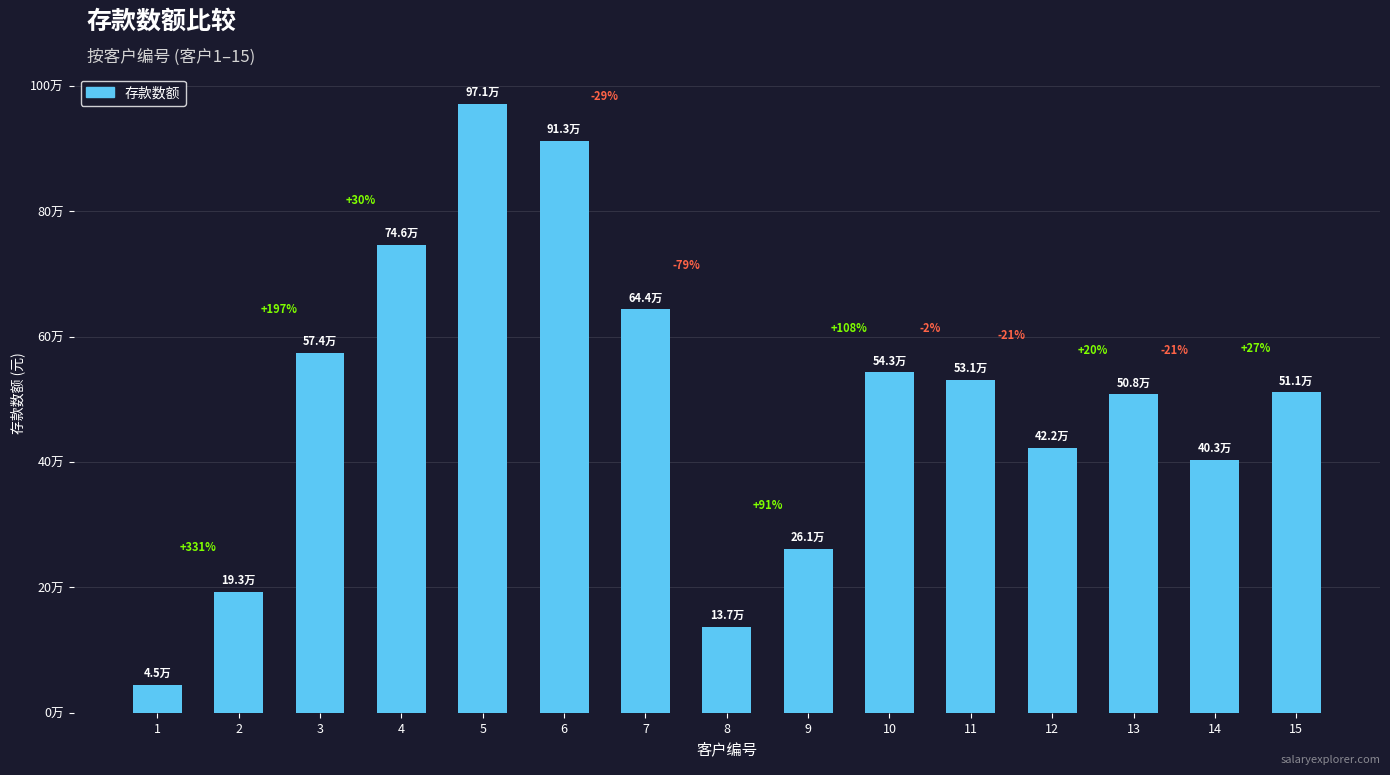

List the labels in order of value, largest first.

5, 6, 4, 7, 3, 10, 11, 15, 13, 12, 14, 9, 2, 8, 1